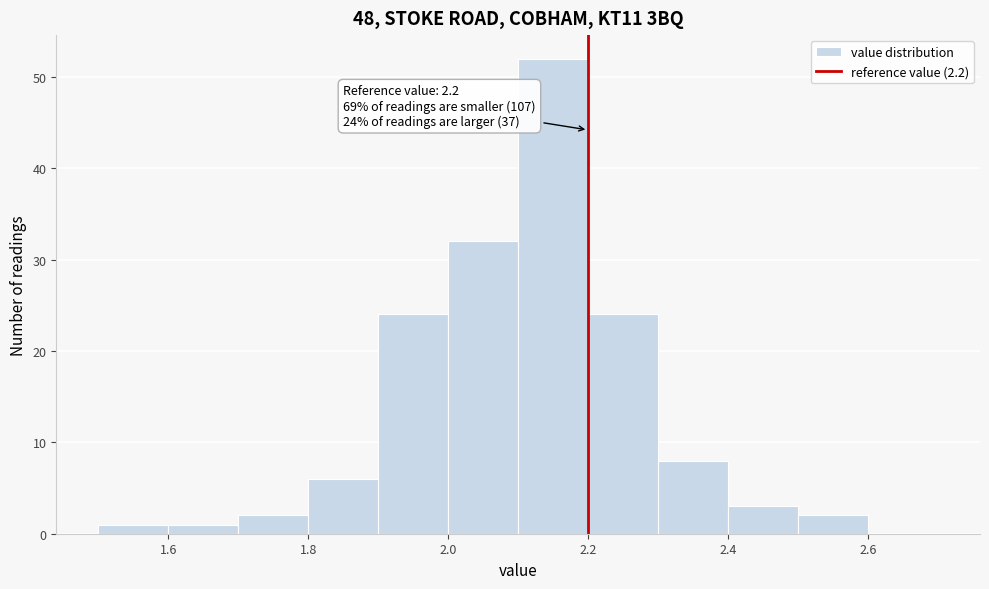

Which range on the x-axis has the tallest bar?

2.1 to 2.2